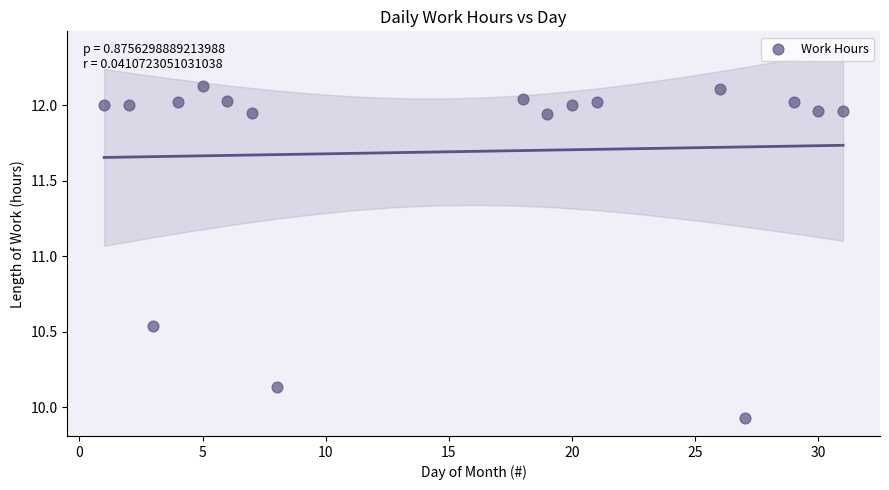

What is the range of X values (max minus min)?

30.0